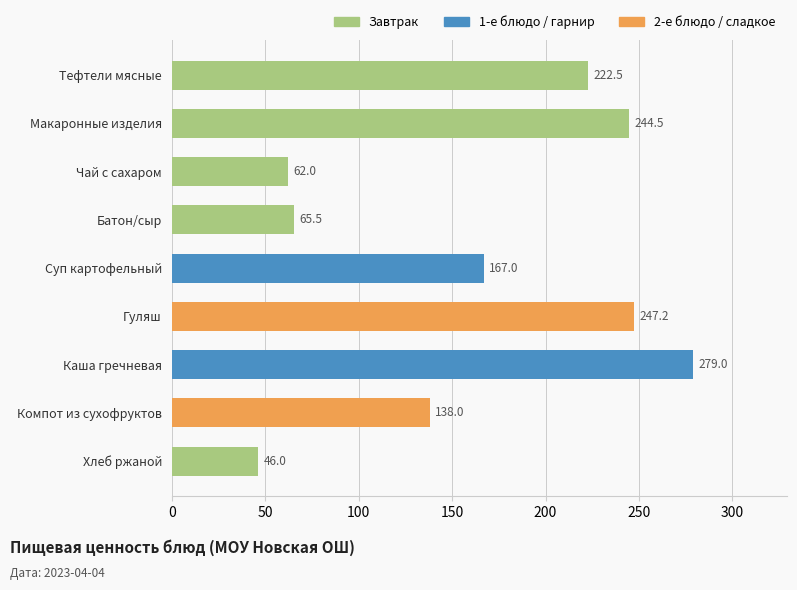

Is it true that the value at Хлеб ржаной is 22.9?

False